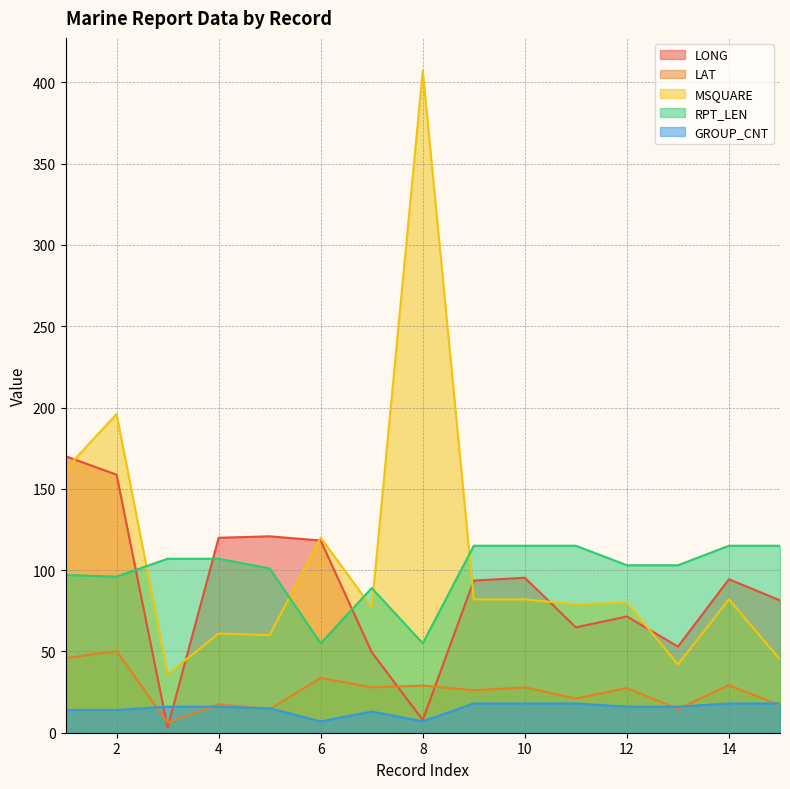

What is the difference between the second highest and second lowest values in the LAT series?

31.4